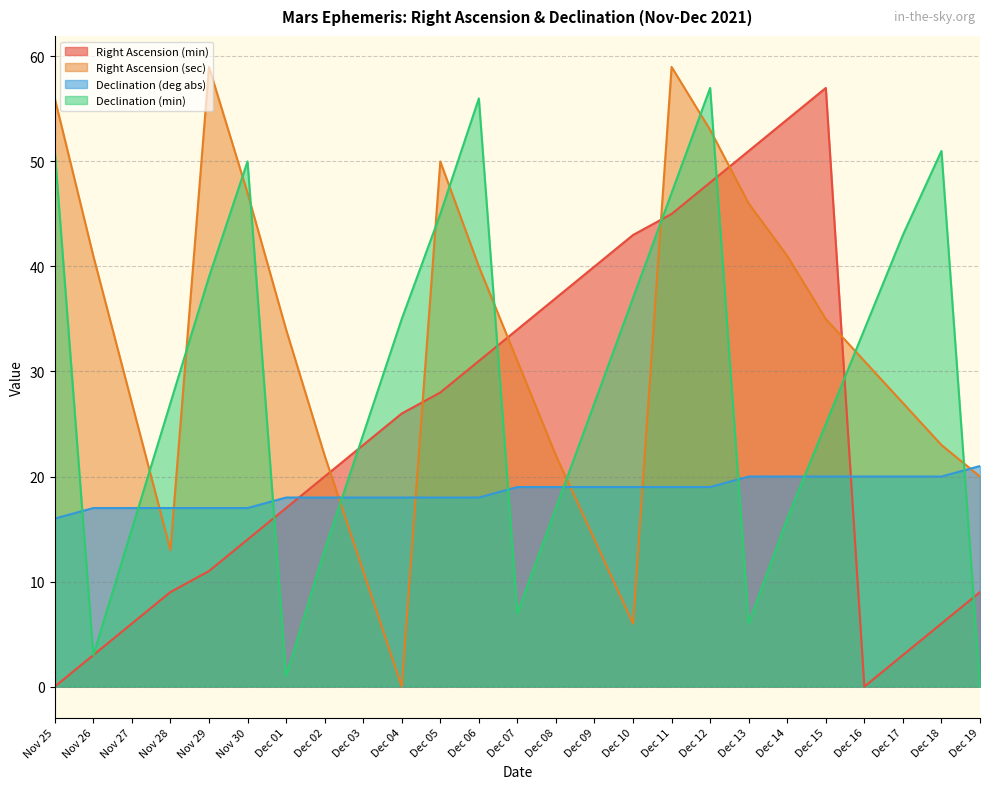

Is the value of Declination (deg abs) at Nov 25 greater than the value of Right Ascension (sec) at Dec 09?

Yes